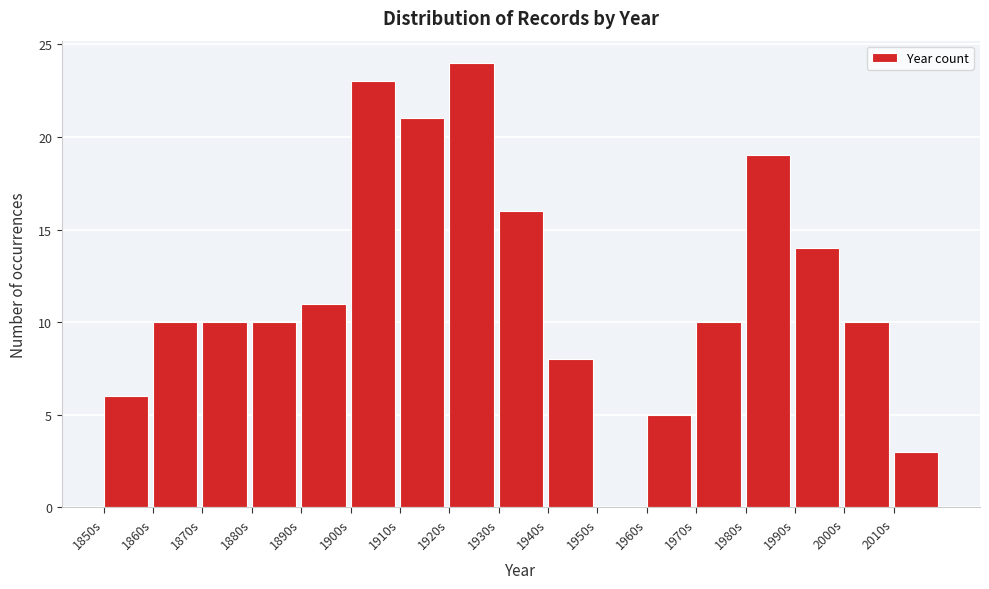

Which range on the x-axis has the tallest bar?

1920 to 1930